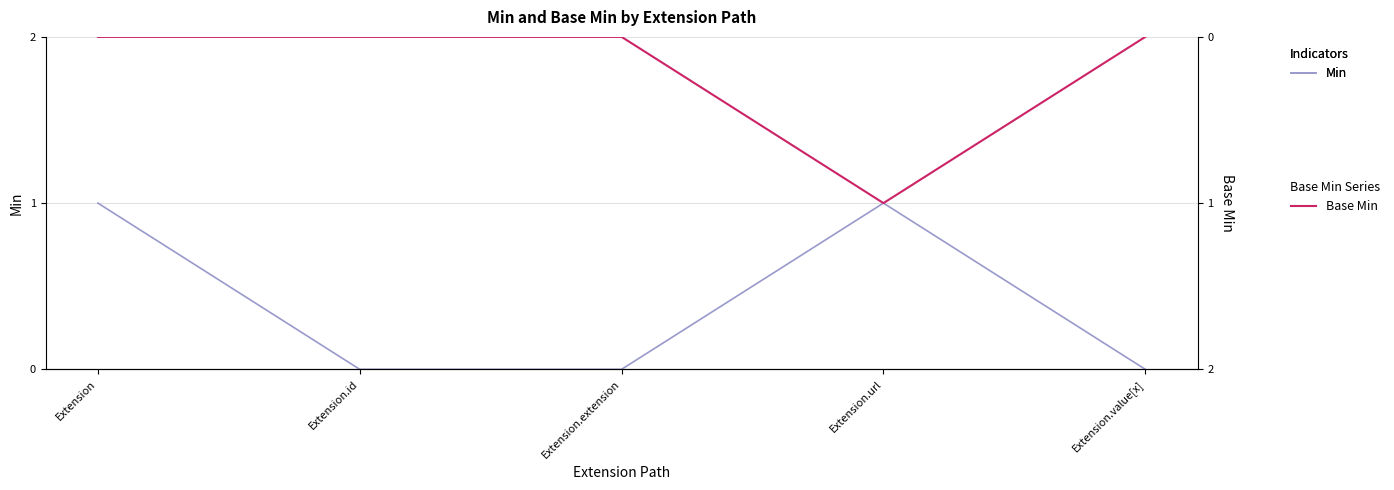

How many categories are shown in the chart?

5